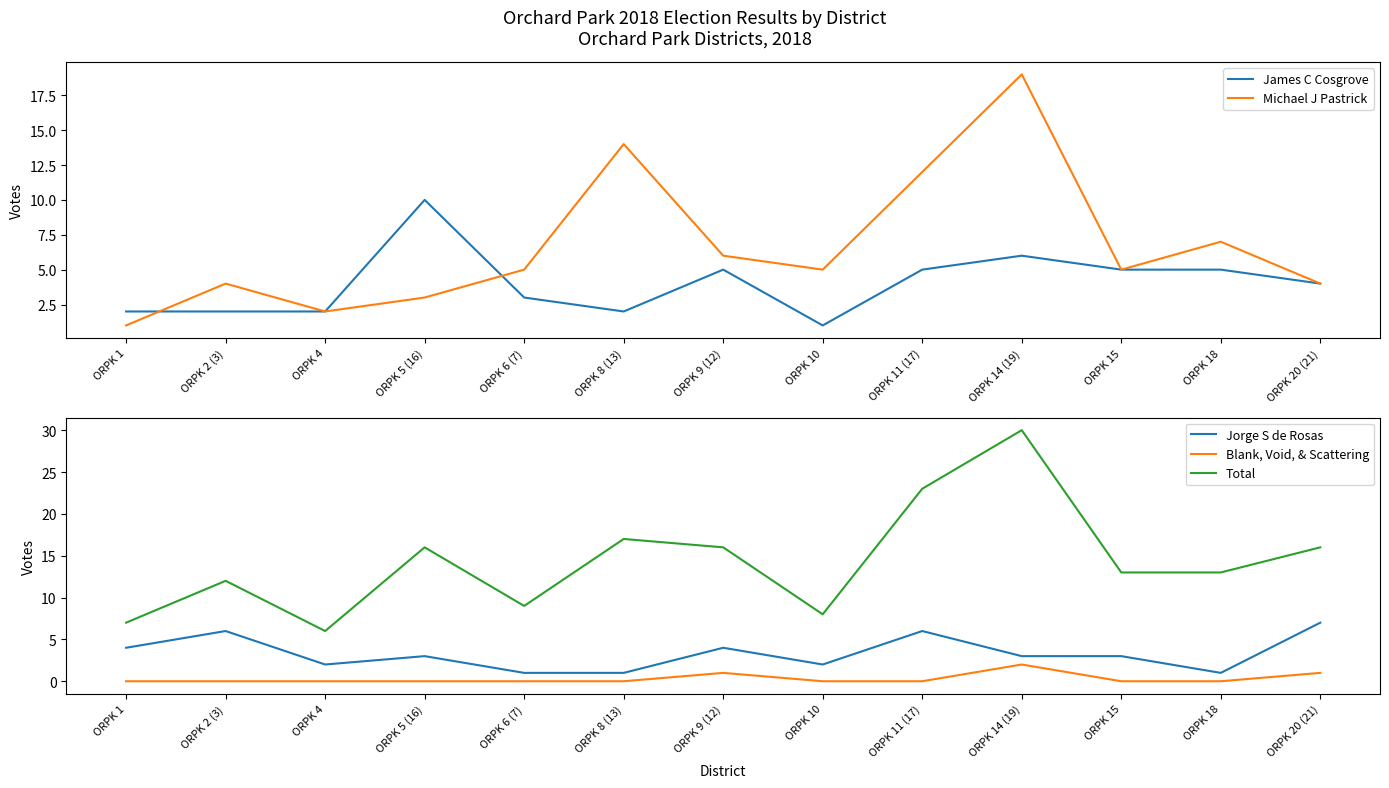

True or false: Blank, Void, & Scattering and Total intersect in this chart.

False